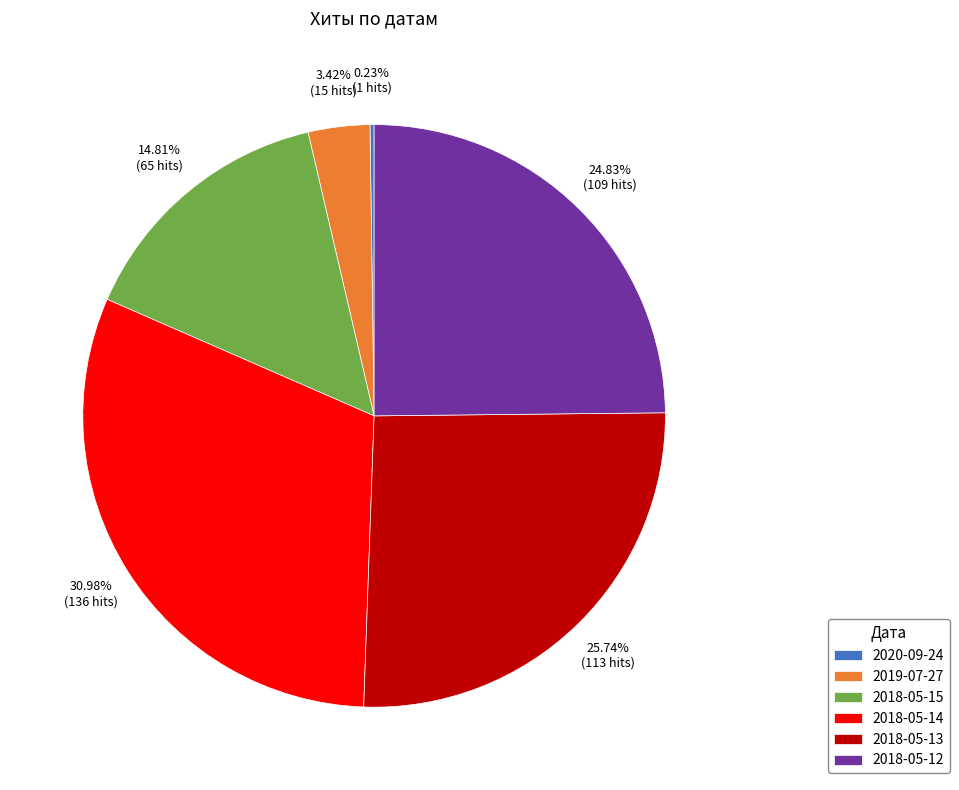

What portion of the pie excludes 2019-07-27?

96.6%